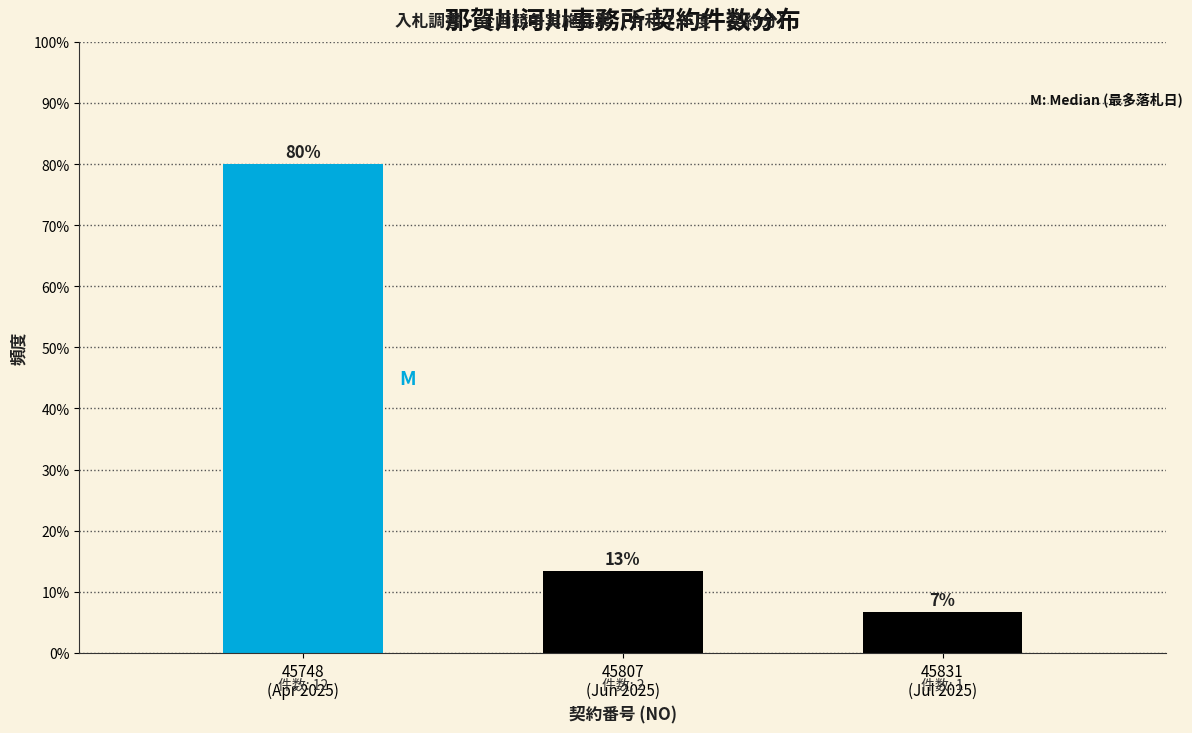

Are the bars horizontal?

No